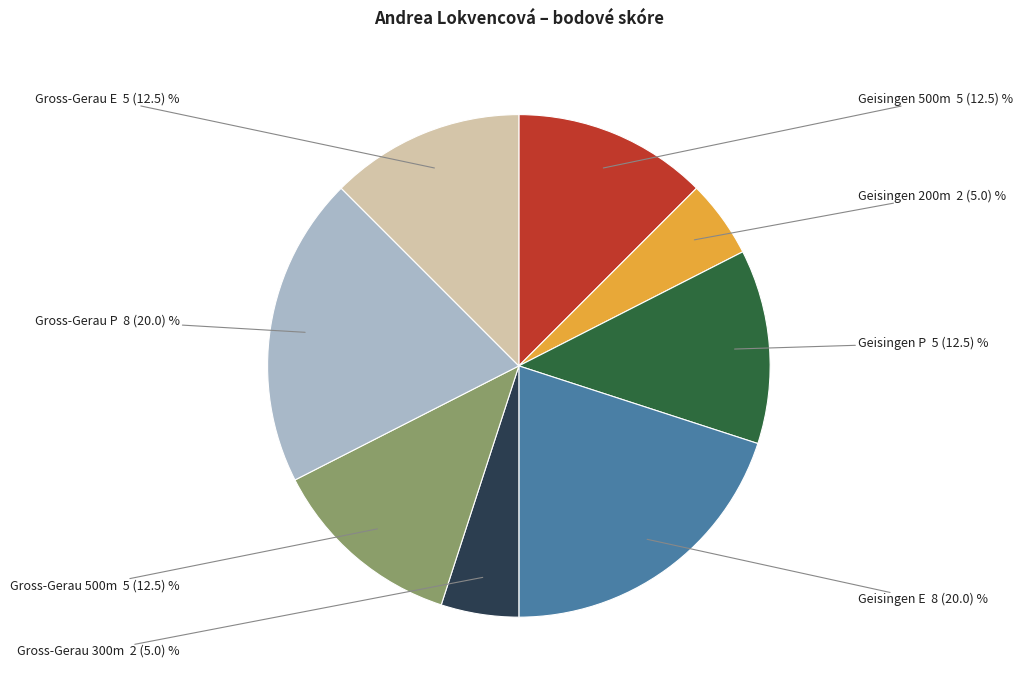

Does Geisingen 200m represent more than half of the total?

No